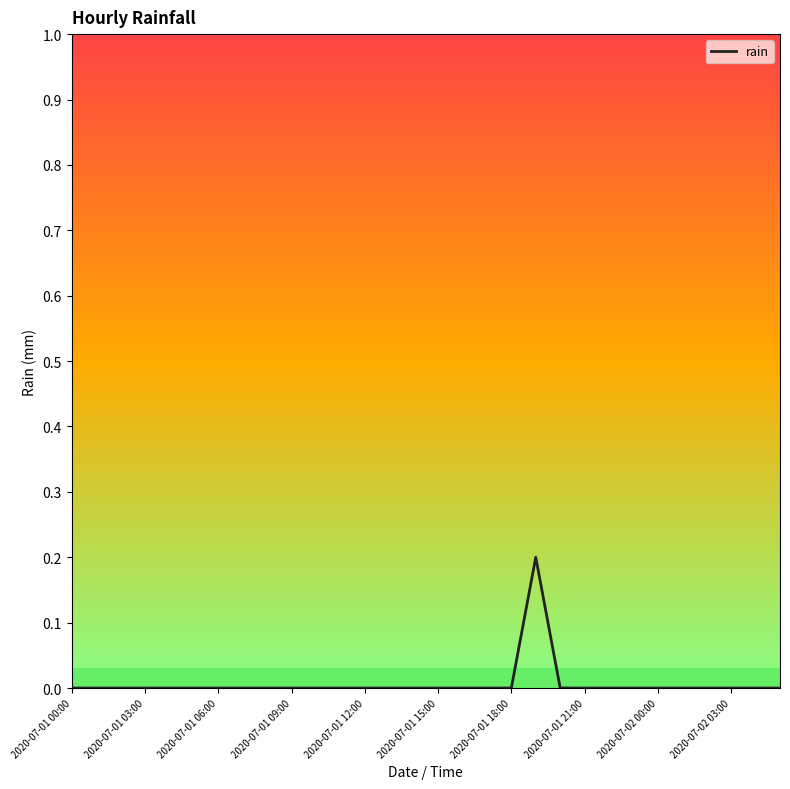

How many lines are shown in the chart?

1